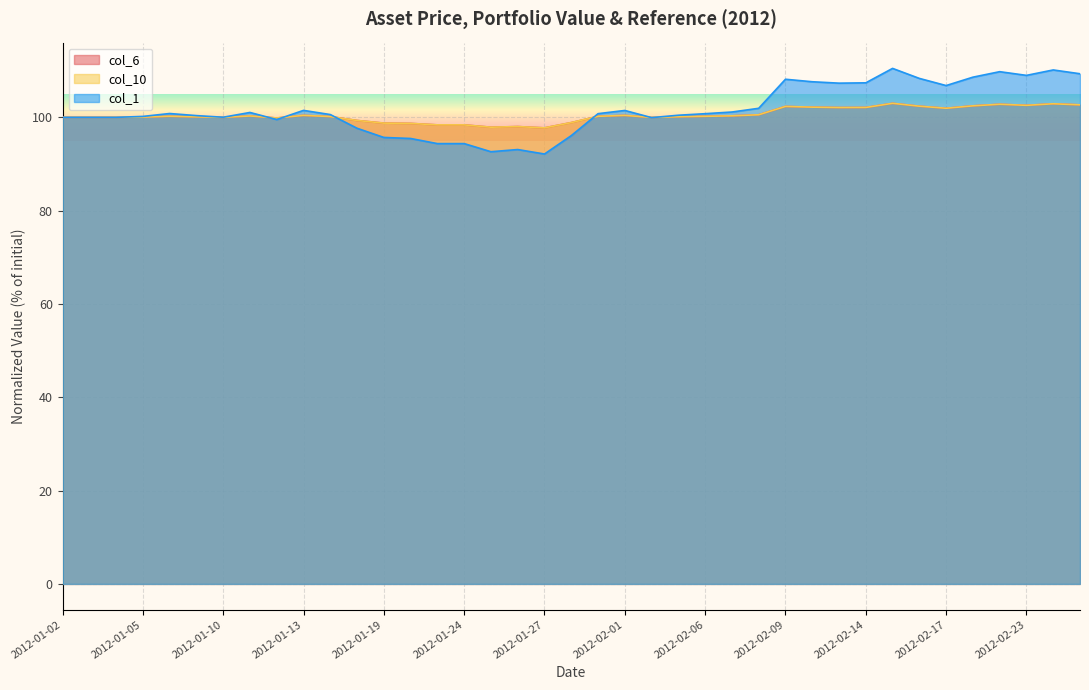

What is the value of the col_6 point at the 24th from the left?

100.5